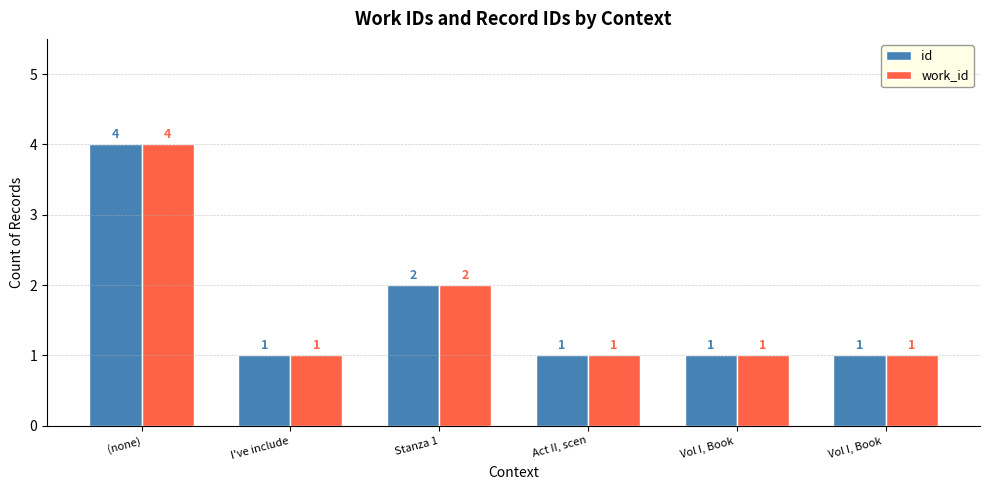

The value of id at Vol I, Book  is 1. True or false?

True